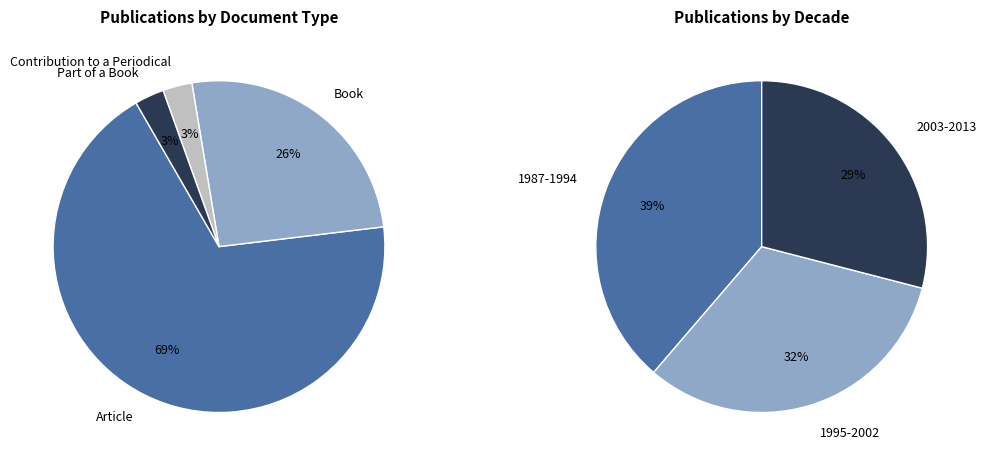

Is Article the majority of the pie?

Yes